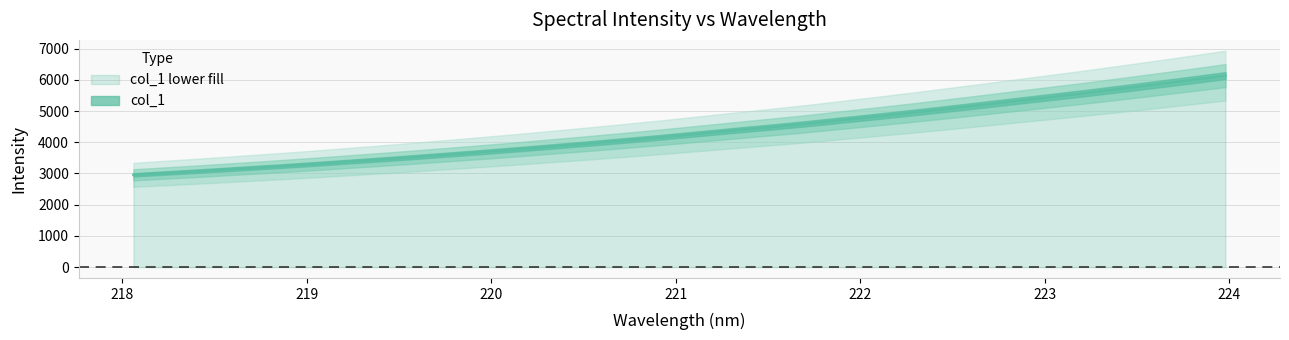

Rank the categories by value from lowest to highest.

218.0596, 218.2508, 218.442, 218.6332, 218.8244, 219.0156, 219.2067, 219.3979, 219.589, 219.7801, 219.9712, 220.1623, 220.3533, 220.5444, 220.7354, 220.9264, 221.1174, 221.3083, 221.4993, 221.6902, 221.8812, 222.0721, 222.263, 222.4538, 222.6447, 222.8355, 223.0264, 223.2172, 223.408, 223.5987, 223.7895, 223.9802